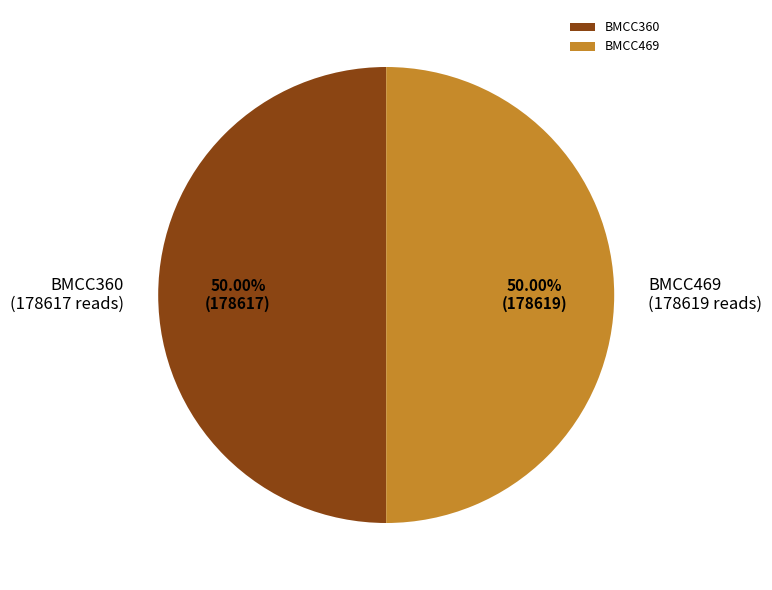

Count the number of slices in the pie.

2